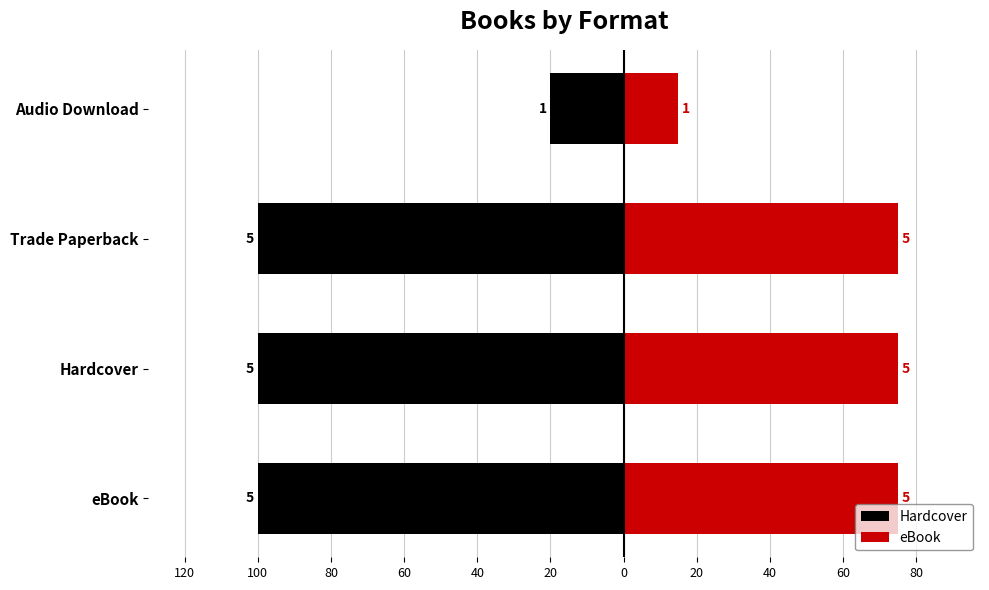

What is the sum of all Hardcover values?

-320